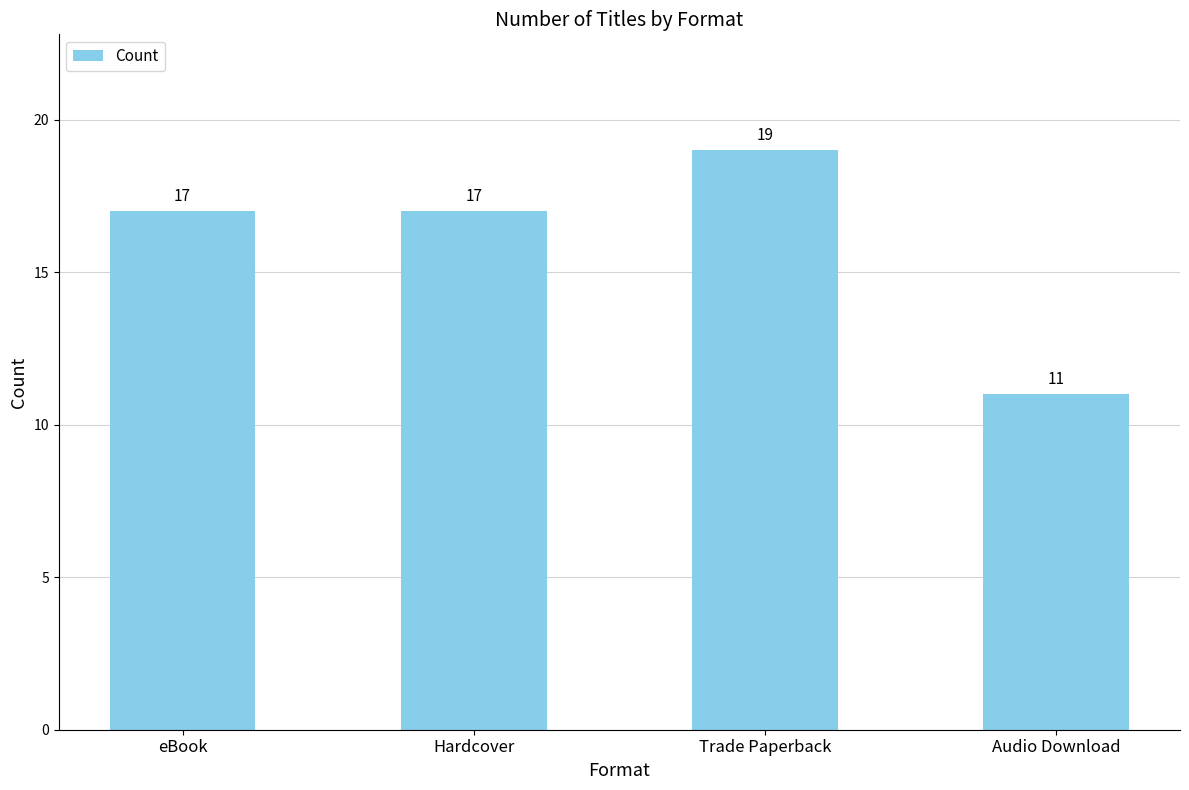

What is the ratio of the value at Trade Paperback to the value at eBook?

1.1